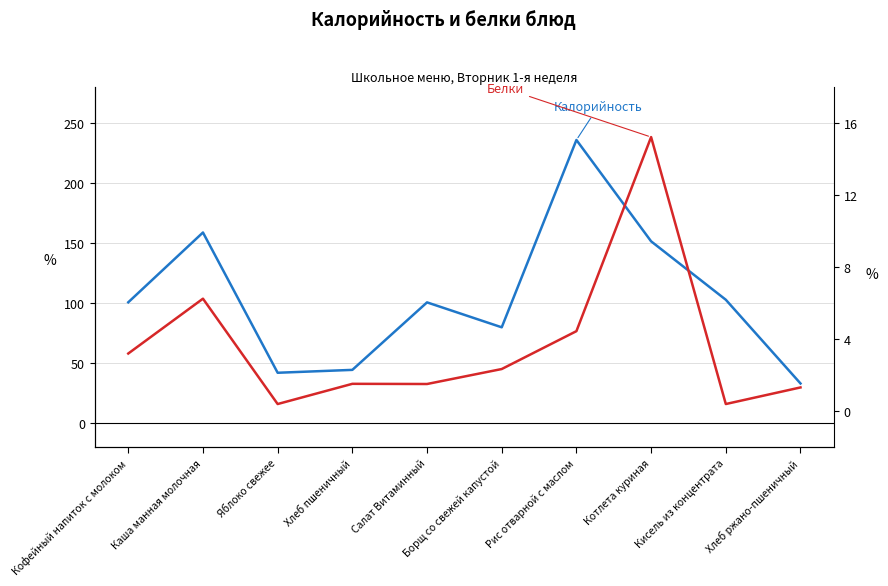

What is the label of the 9th point from the left?

Кисель из концентрата